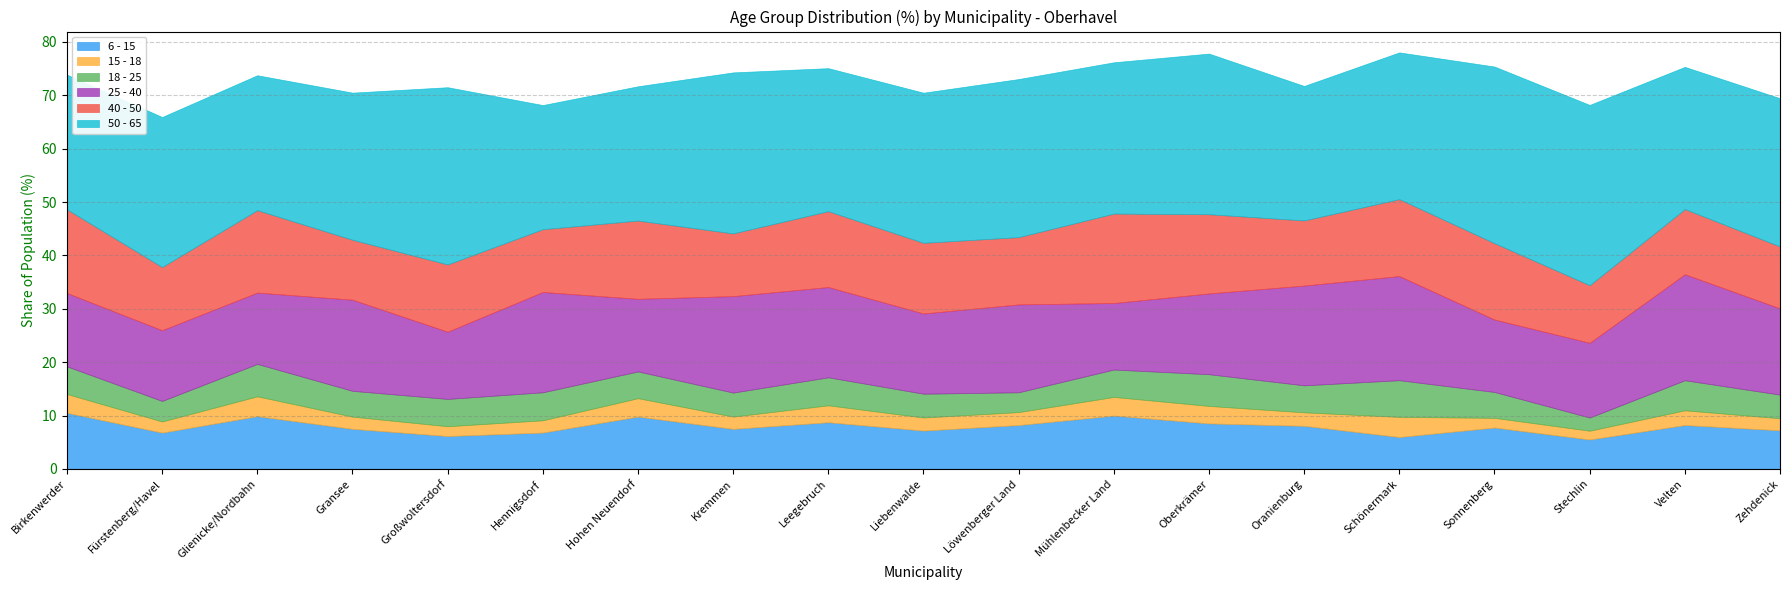

Which series has the widest spread of values?

50 - 65